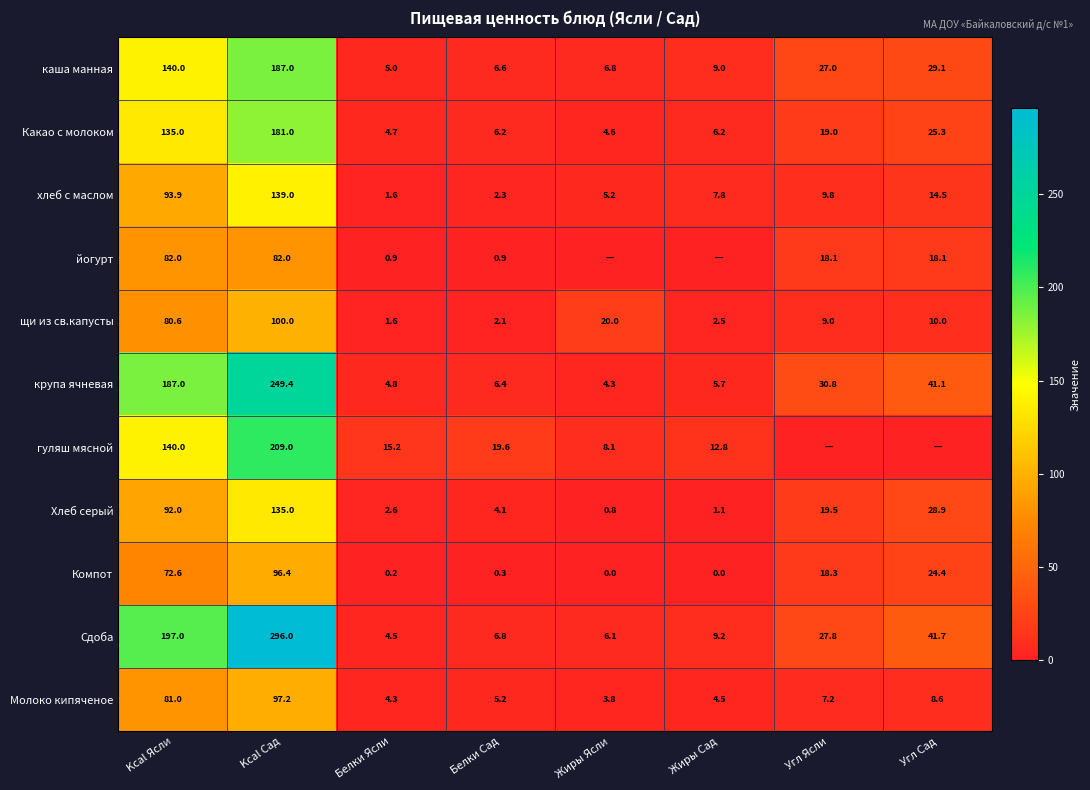

True or false: гуляш мясной has a value of 209.0 at Kcal Сад.

True